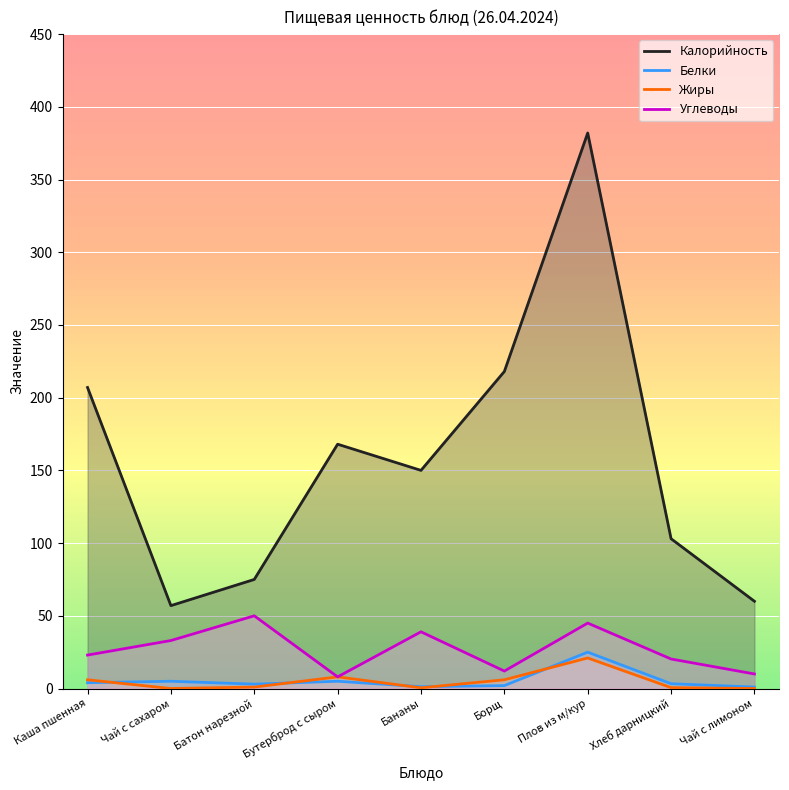

In Калорийность, how many points are lower than both neighbors (excluding endpoints)?

2